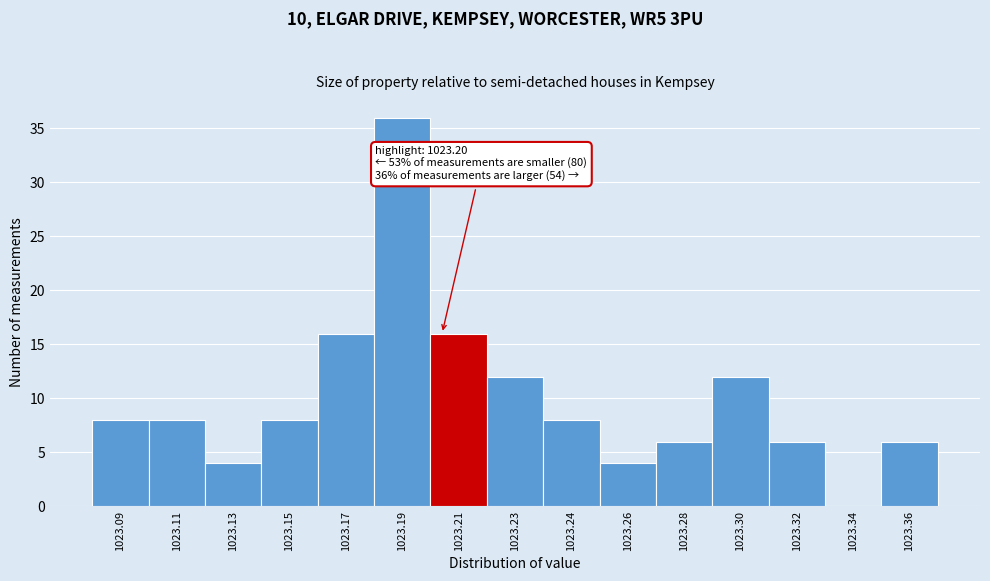

Reading left to right, transcribe all the data shown in this chart.

1023.09=8	1023.11=8	1023.13=4	1023.15=8	1023.17=16	1023.19=36	1023.21=16	1023.23=12	1023.24=8	1023.26=4	1023.28=6	1023.30=12	1023.32=6	1023.34=0	1023.36=6